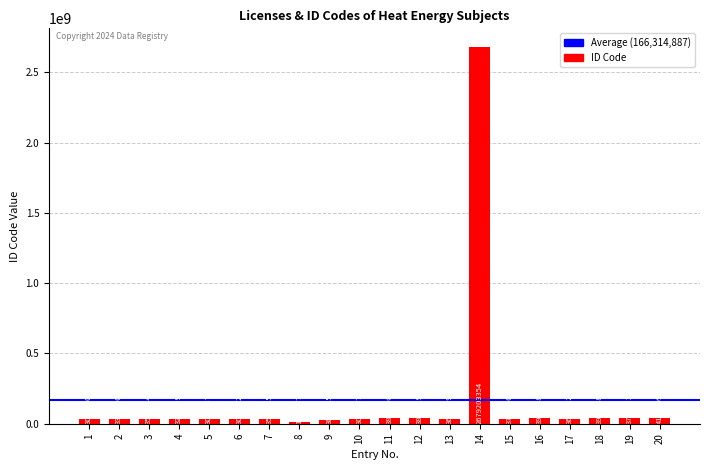

At which category does the chart reach its minimum across all series?

8